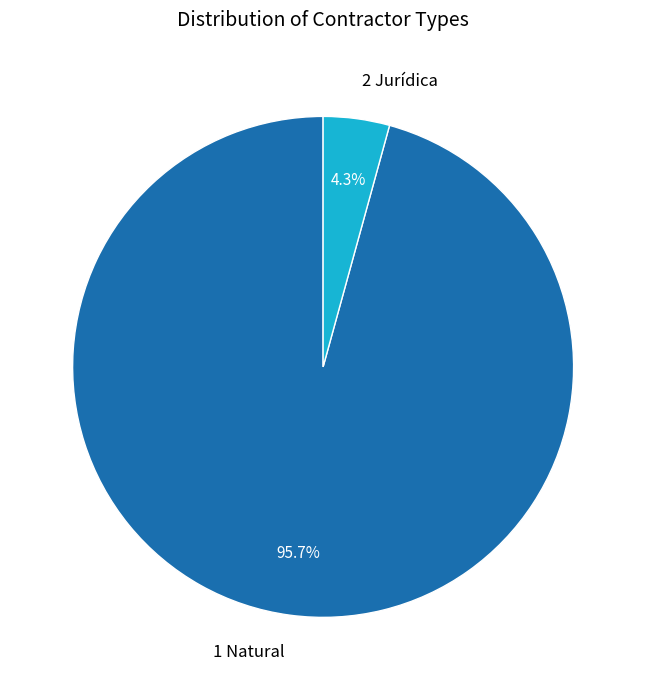

Does 2 Jurídica account for over 50% of the chart?

No